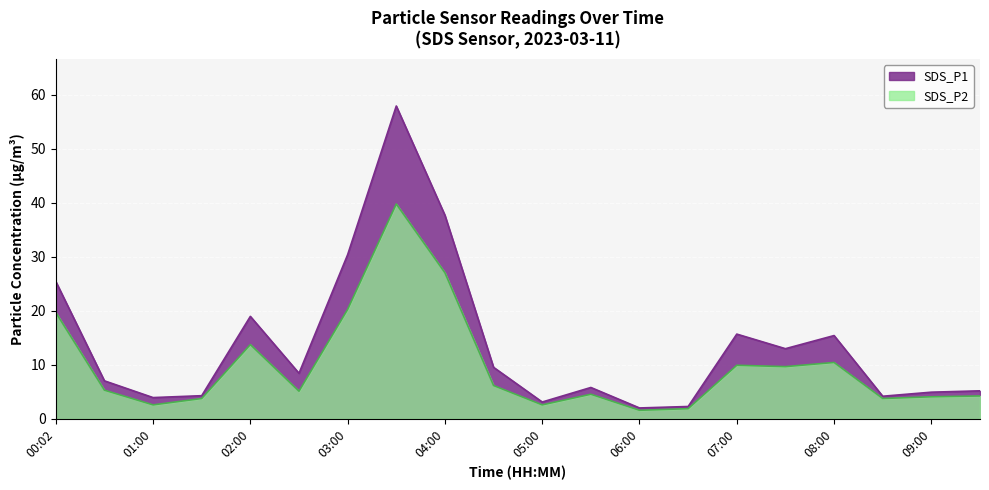

True or false: SDS_P1 and SDS_P2 cross at least once.

False